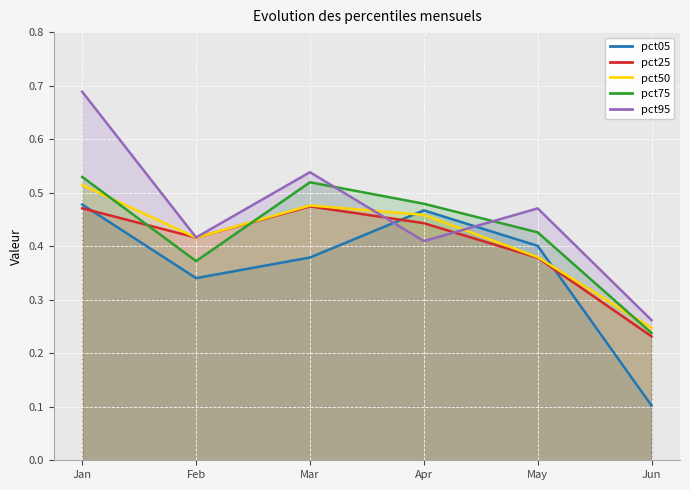

What is the total value across all series at Feb?

2.0